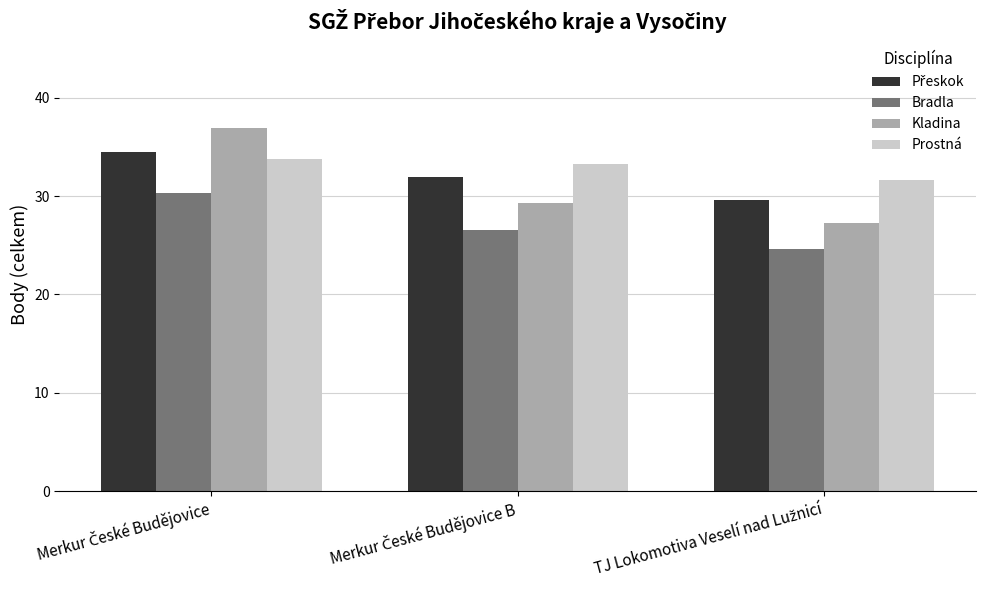

What is the average value of the Prostná series?

32.9